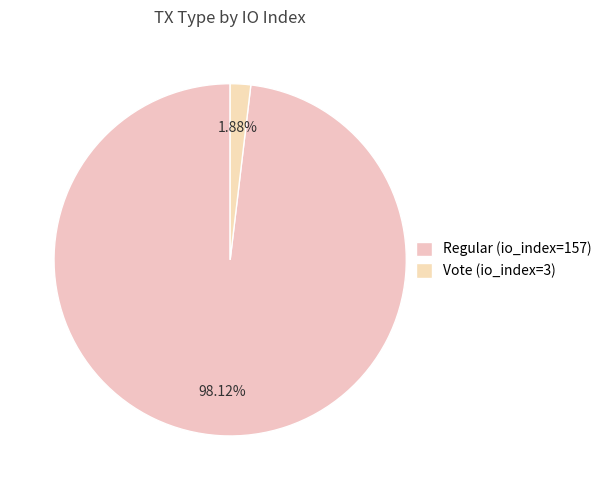

Which slice is the largest?

Regular (io_index=157)